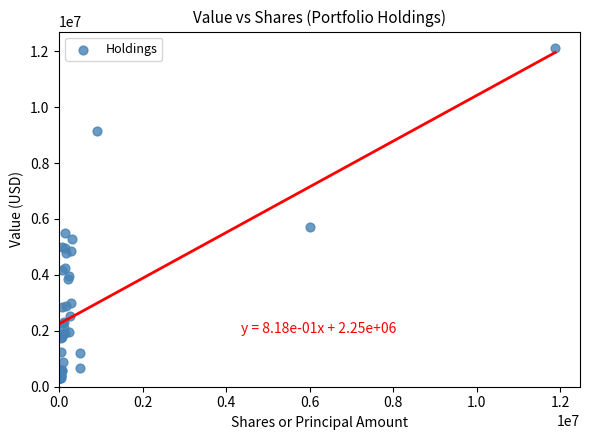

What Y value in the scatter plot is closest to 6206500?

5697000